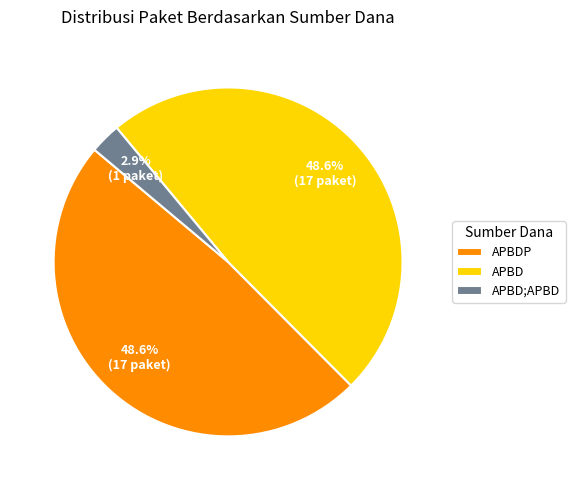

What is the smallest slice in the pie chart?

APBD;APBD